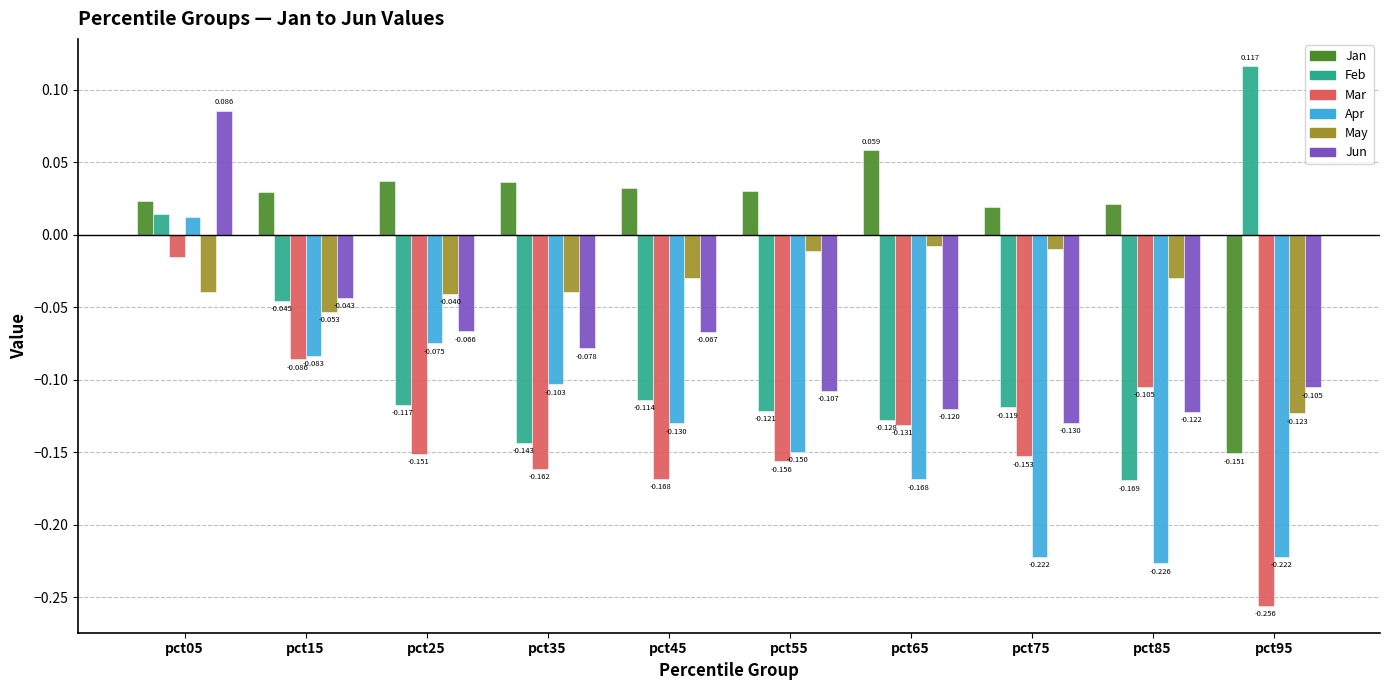

Which series has the largest total across all categories?

Jan